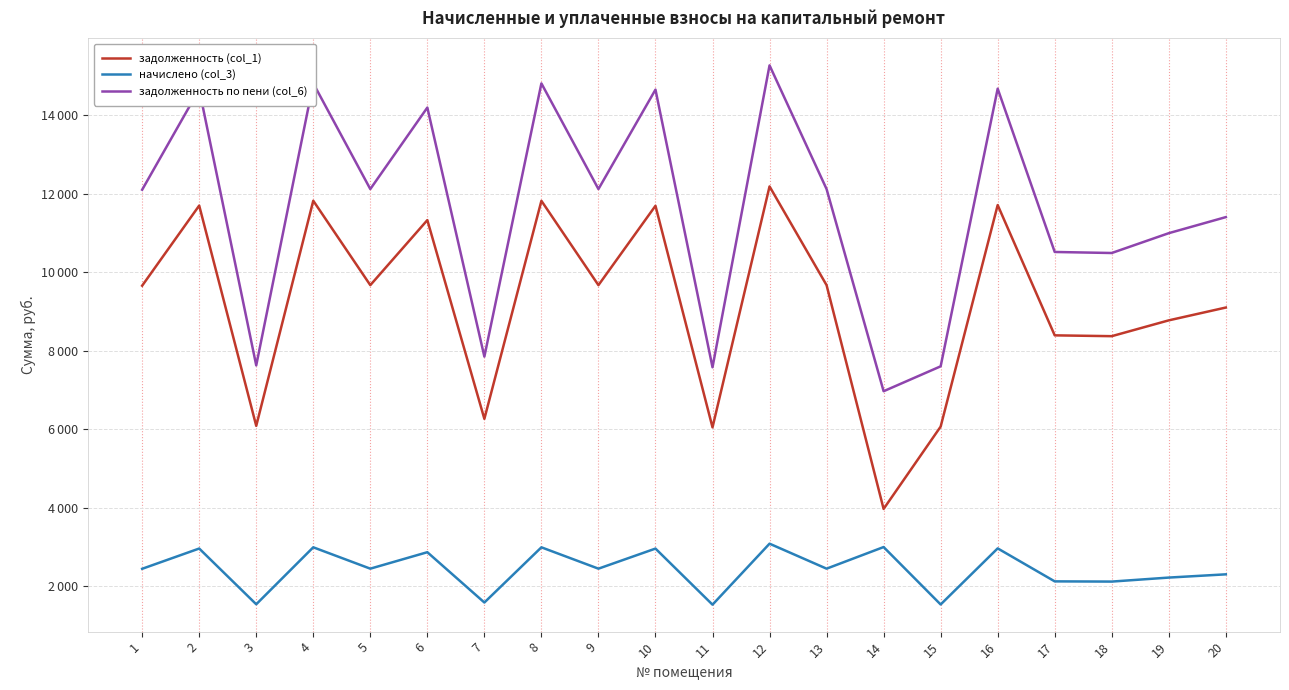

Reading right to left, extract all data points from this chart.

задолженность (col_1): 20=9100.8	19=8774.4	18=8371.2	17=8392.2	16=11712.0	15=6067.2	14=3970.0	13=9671.0	12=12186.2	11=6048.0	10=11692.8	9=9671.0	8=11819.4	7=6265.0	6=11328.0	5=9671.0	4=11821.4	3=6086.4	2=11698.6	1=9657.6
начислено (col_3): 20=2303.6	19=2221.0	18=2119.0	17=2124.3	16=2964.6	15=1535.8	14=2998.6	13=2448.0	12=3084.7	11=1530.9	10=2959.7	9=2448.0	8=2991.8	7=1585.8	6=2867.4	5=2448.0	4=2992.3	3=1540.6	2=2961.2	1=2444.6
задолженность по пени (col_6): 20=11404.4	19=10995.4	18=10490.2	17=10516.5	16=14676.6	15=7603.0	14=6968.6	13=12119.0	12=15270.9	11=7578.9	10=14652.5	9=12119.0	8=14811.2	7=7850.8	6=14195.4	5=12119.0	4=14813.8	3=7627.0	2=14659.7	1=12102.2